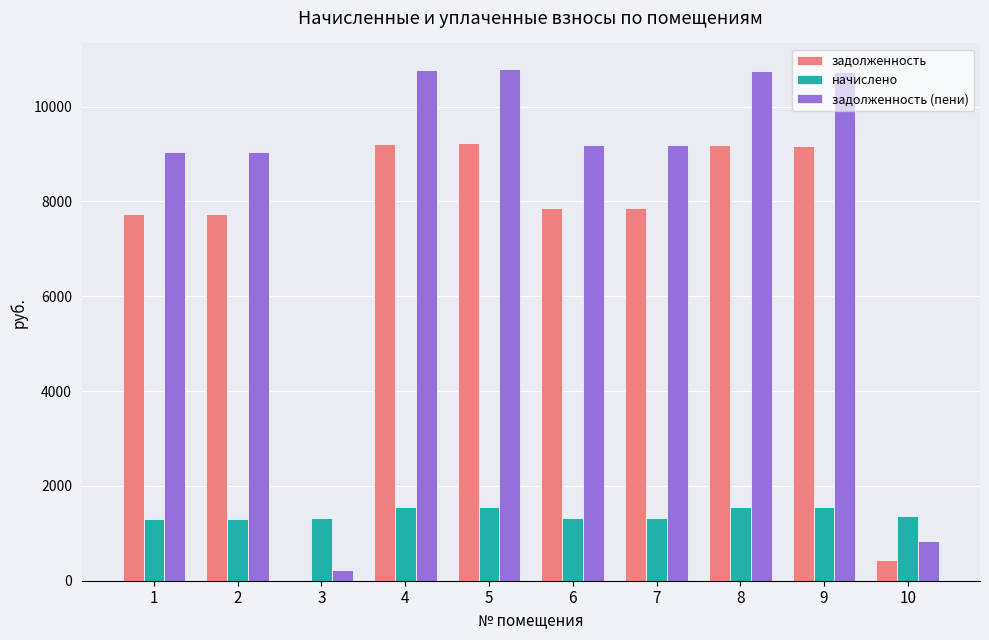

Is the value of задолженность (пени) at 2 greater than the value of начислено at 8?

Yes